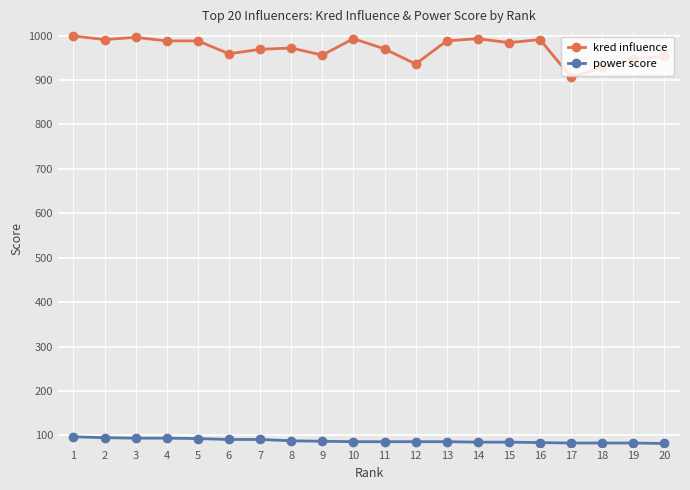

True or false: kred influence has more than 1 interior local peaks.

True